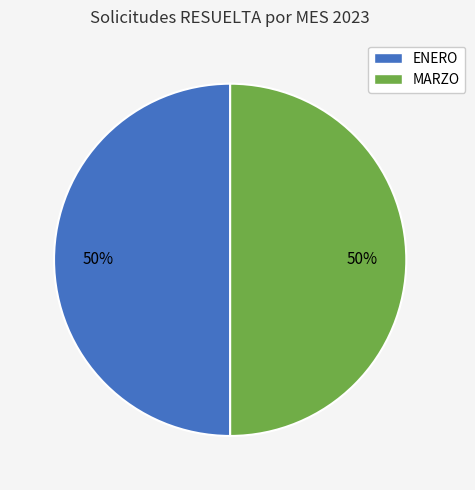

To the nearest percent, what is the average slice percentage?

50%